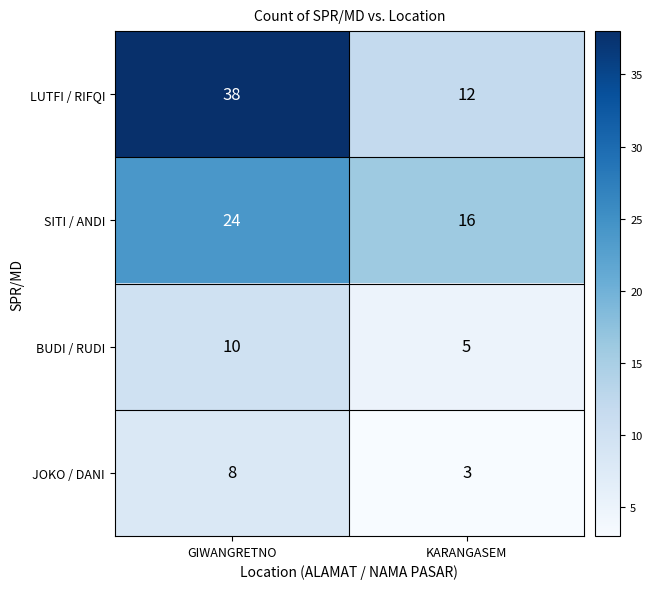

What is the approximate value of SITI / ANDI at KARANGASEM?

16